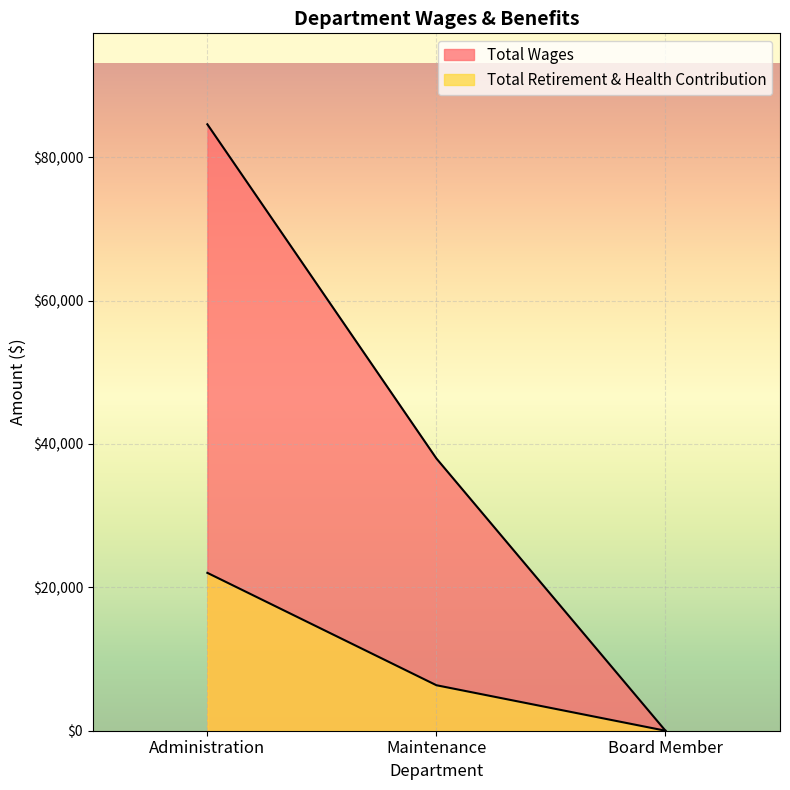

How many values in Total Retirement & Health Contribution are above zero?

2